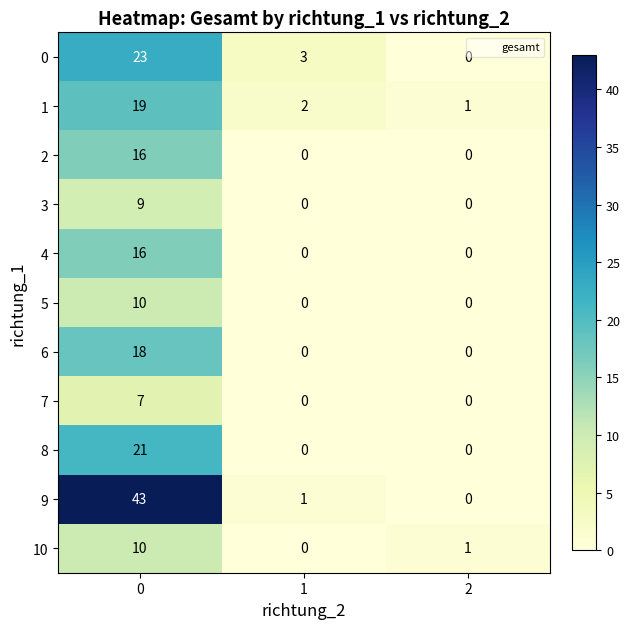

Count the number of categories in the chart.

3